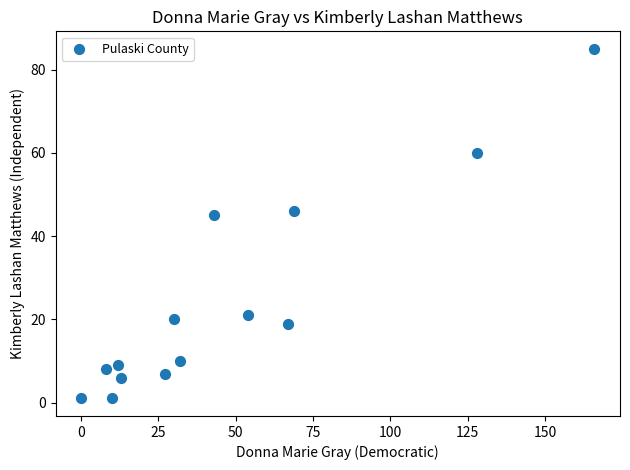

What is the range of X values (max minus min)?

166